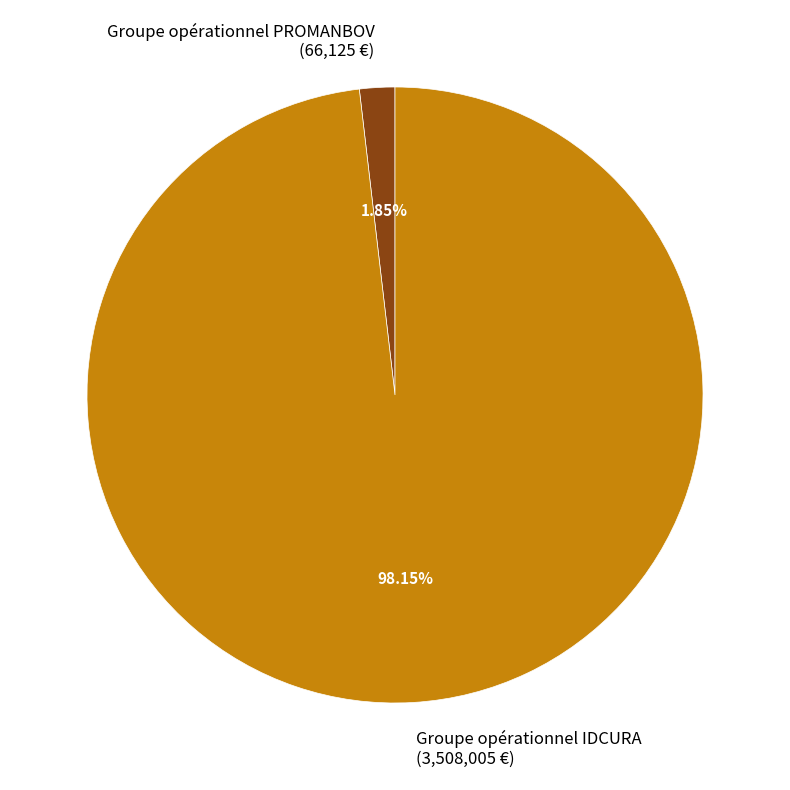

Between Groupe opérationnel PROMANBOV and Groupe opérationnel IDCURA, which is larger?

Groupe opérationnel IDCURA